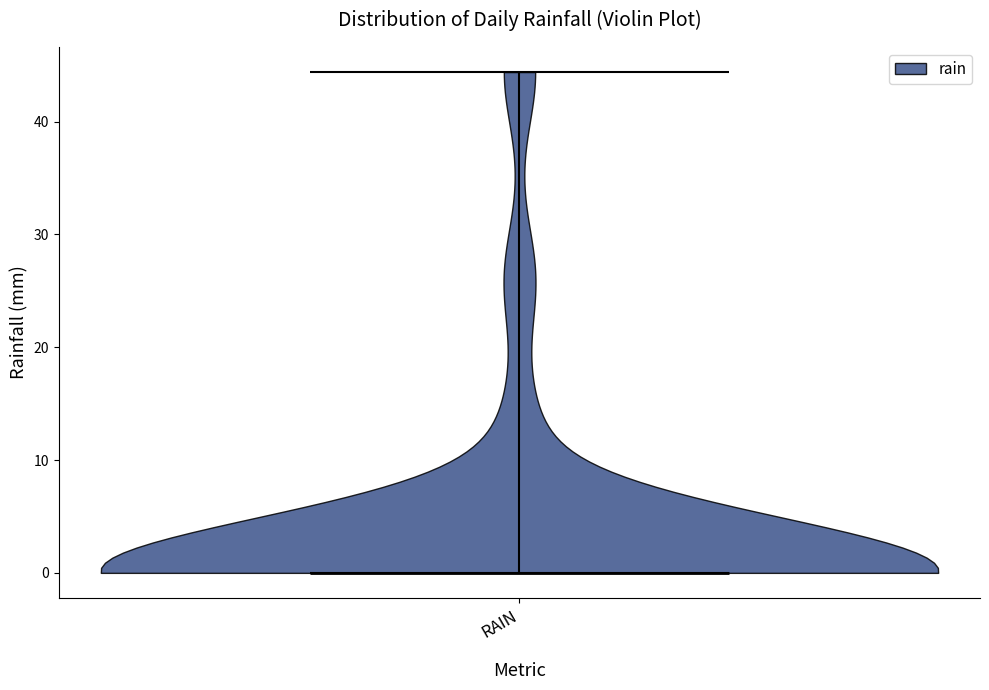

Read this violin plot against the y-axis: where its median line is, and the lowest and highest points the violin reaches. The values are not printed on the chart, so give them approximately, as read against the axis.

median line 0, lowest point 0, highest point 44